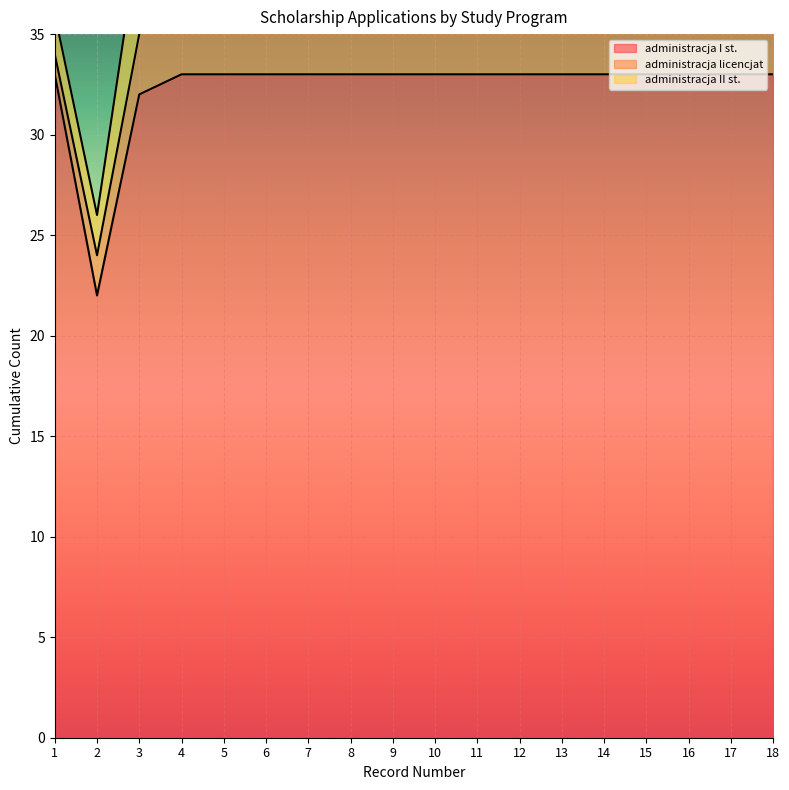

True or false: administracja I st. and administracja II st. intersect in this chart.

False